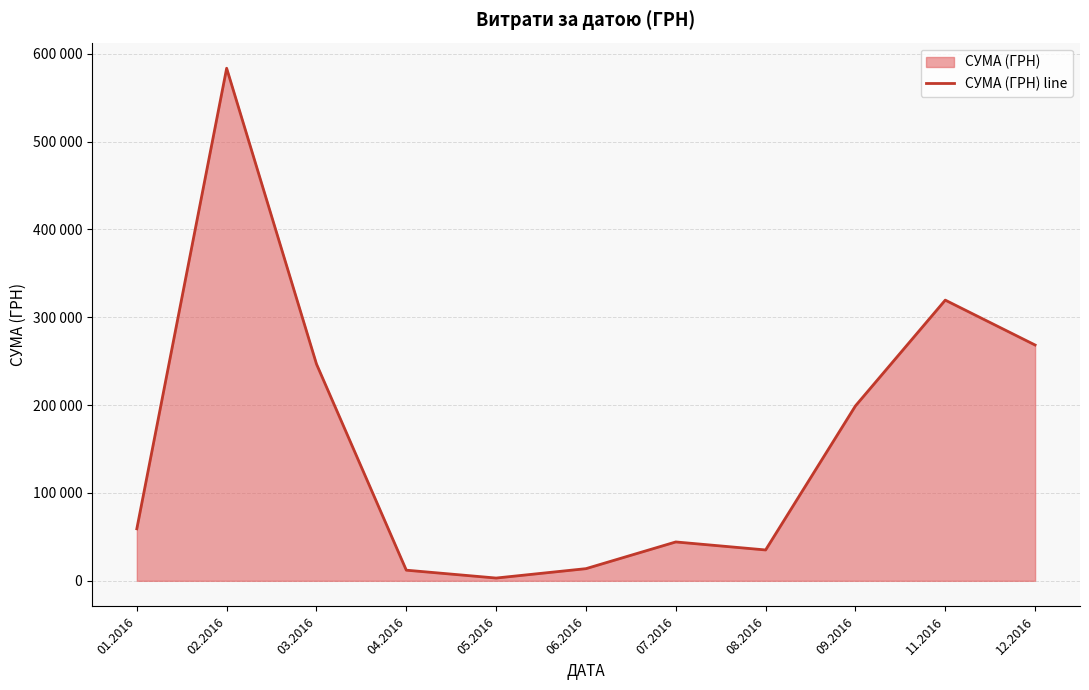

Where is the first local maximum?

02.2016